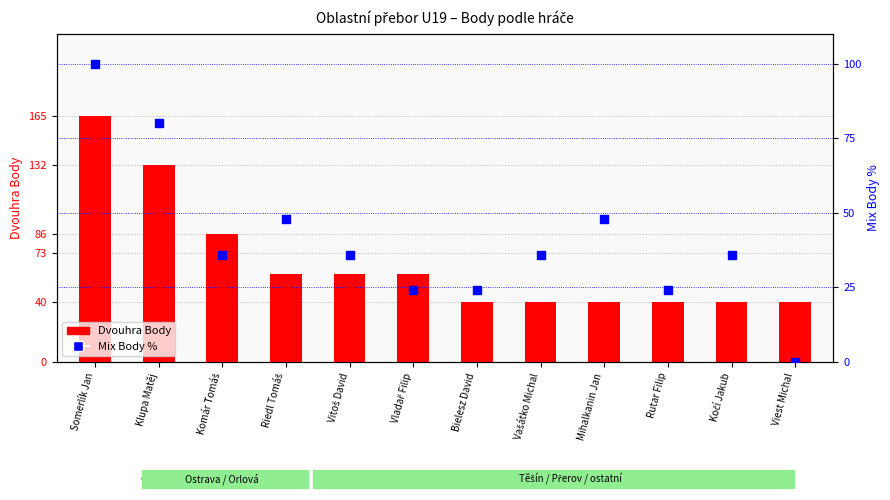

Which series contains the lowest Y value?

Mix Body %